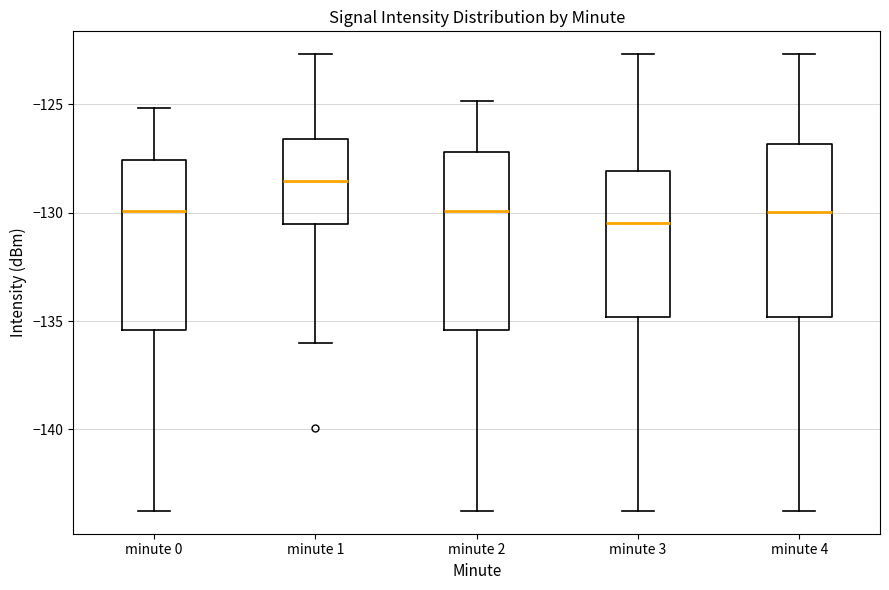

Reading left to right, transcribe this box plot: for each box, give where its median line is, the range the box spans, and where its two whiskers end, as read against the y-axis. The values are not printed on the chart, so give them approximately, as read against the axis.

minute 0: median -130.0, box -135.5 to -127.5, whiskers -144.0 to -125.0
minute 1: median -128.5, box -130.5 to -126.5, whiskers -136.0 to -122.5
minute 2: median -130.0, box -135.5 to -127.0, whiskers -144.0 to -125.0
minute 3: median -130.5, box -135.0 to -128.0, whiskers -144.0 to -122.5
minute 4: median -130.0, box -135.0 to -127.0, whiskers -144.0 to -122.5